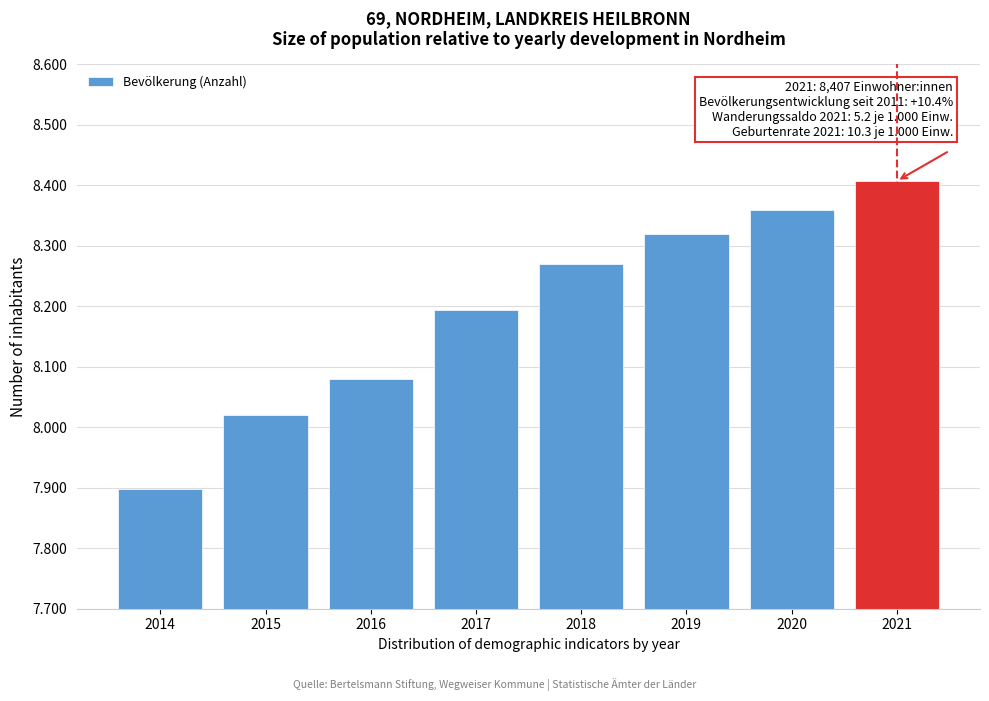

Are the bars horizontal?

No